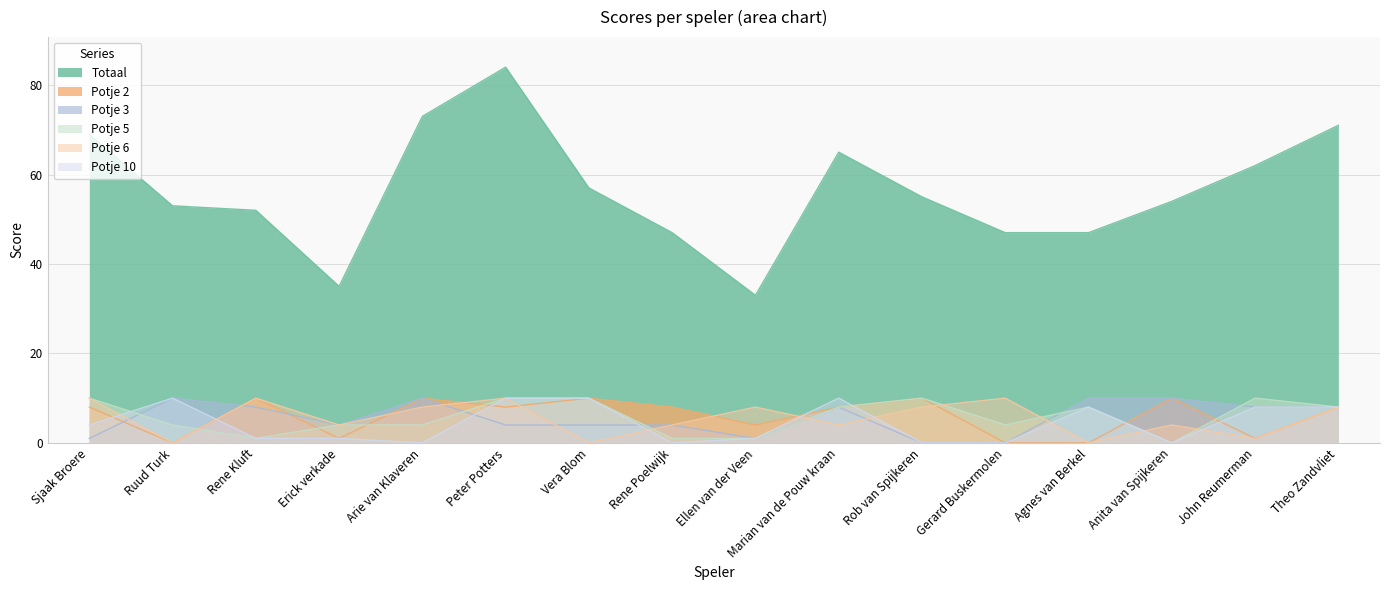

Which label corresponds to the largest value in the chart?

Peter Potters